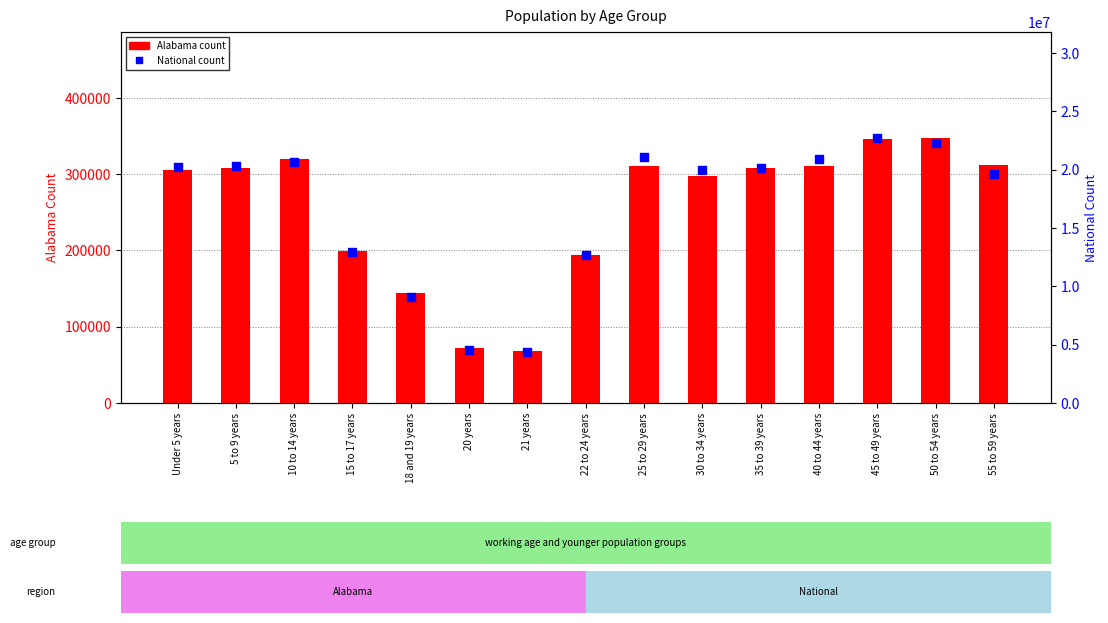

At how many categories does at least one series exceed 3332629?

15